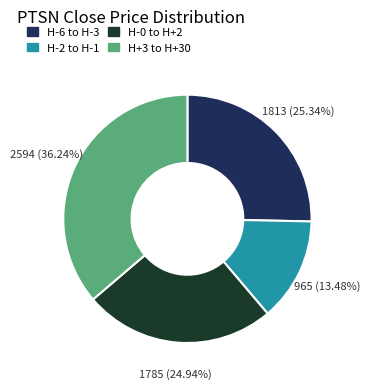

Is there a majority slice in this chart?

No